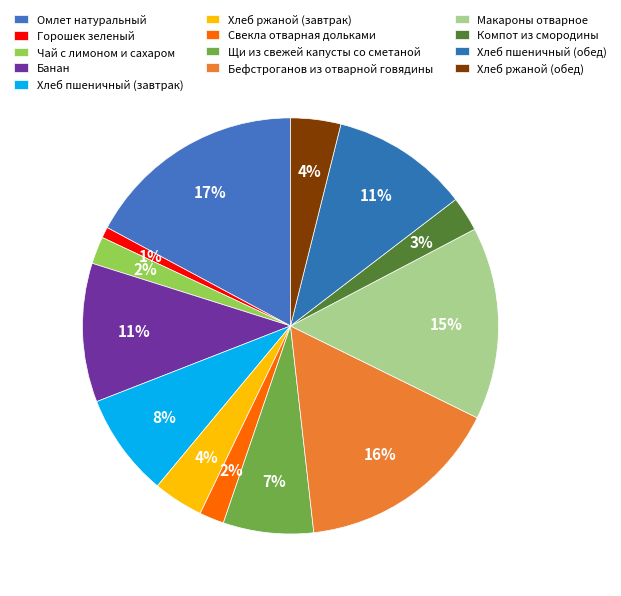

Count the number of slices in the pie.

13